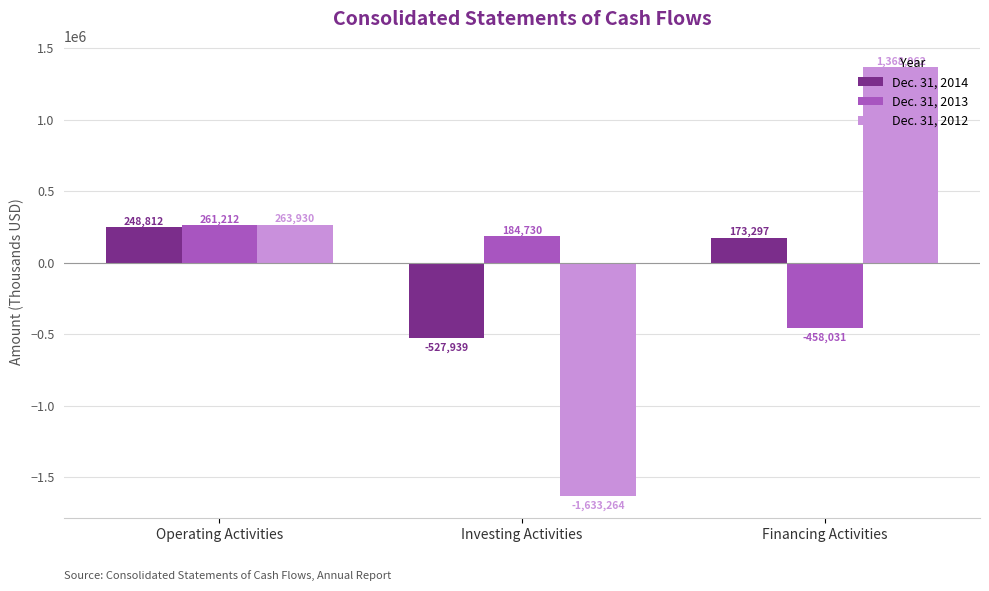

What is the value of the Dec. 31, 2014 bar at the 1st from the left?

248812